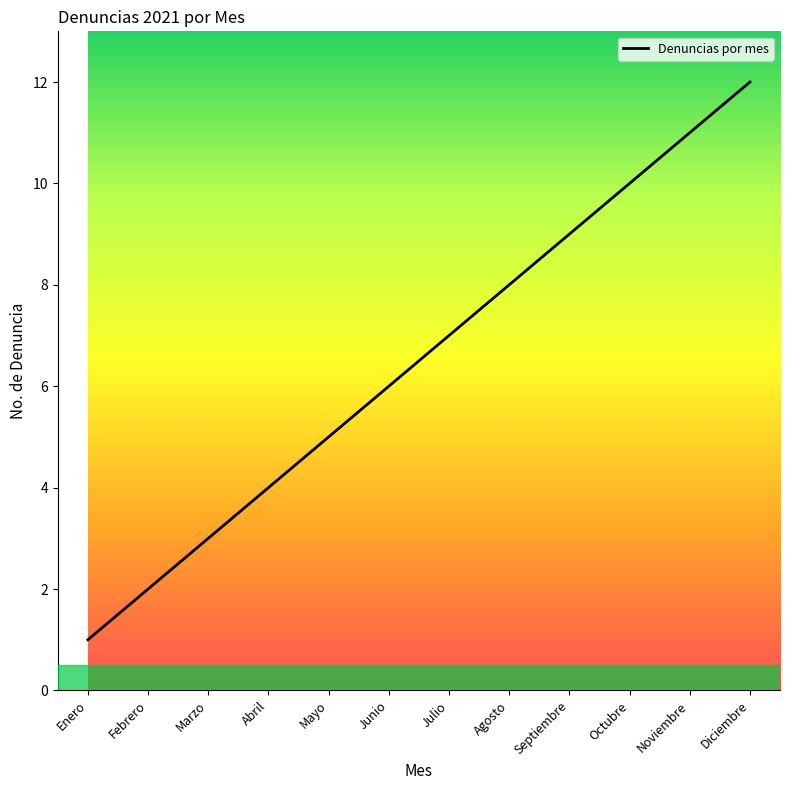

Which category has the highest value across all series?

Diciembre